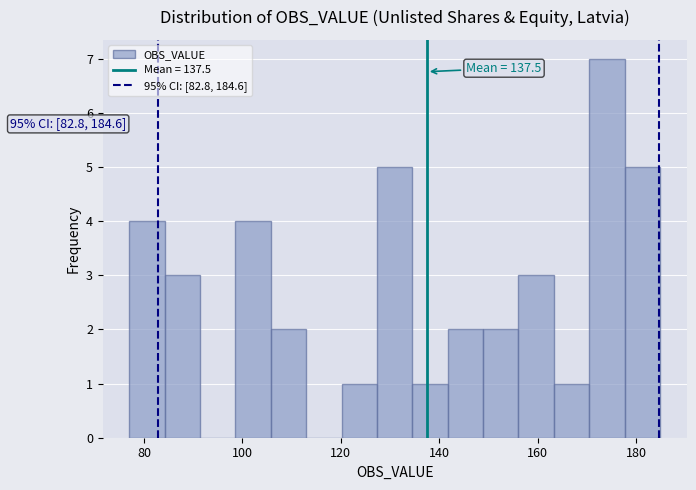

Around what value on the x-axis is the tallest bar? Give the approximate position of its centre, as read against the axis.

174